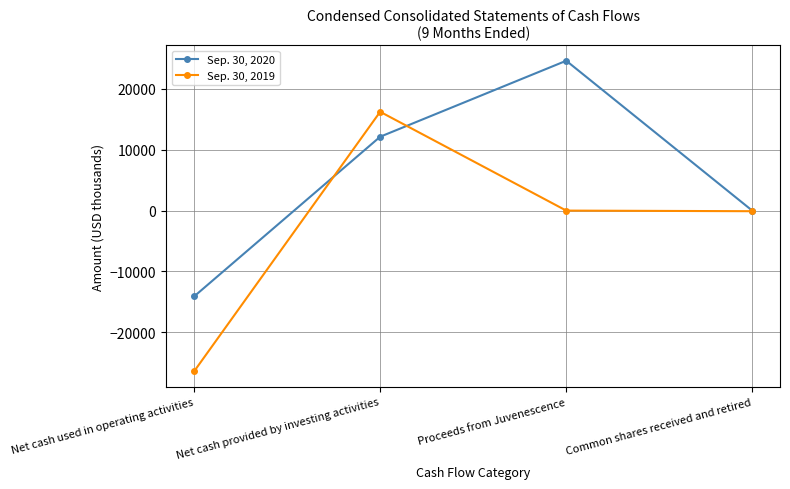

What is the sum of all Sep. 30, 2020 values?

22629